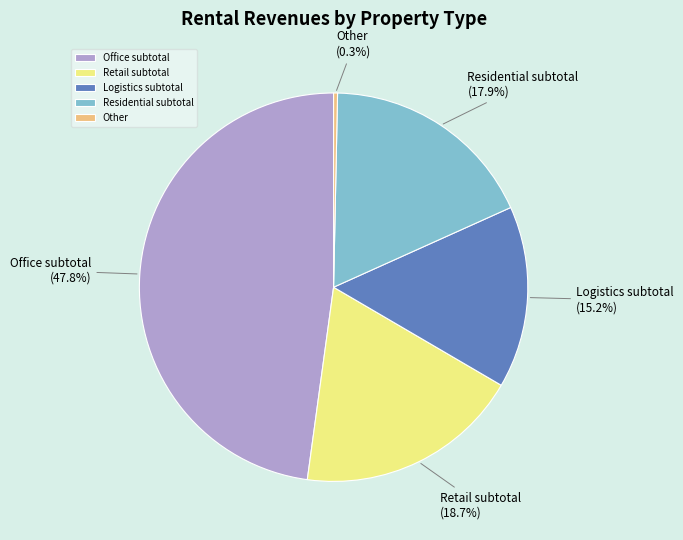

Is there a majority slice in this chart?

No